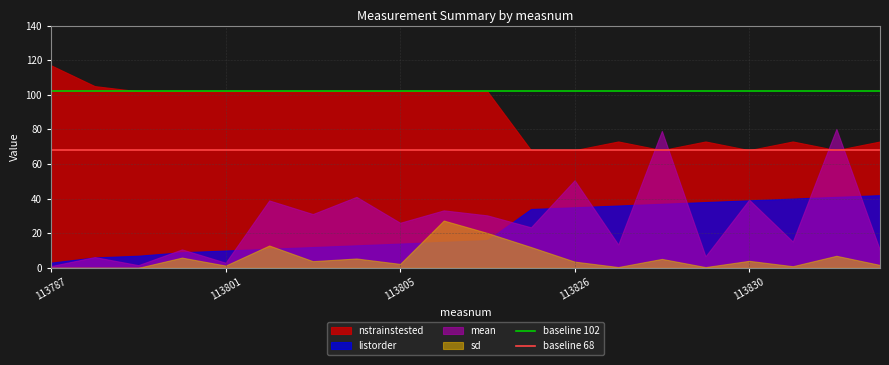

True or false: mean has a value of 70.8 at 113826.

False